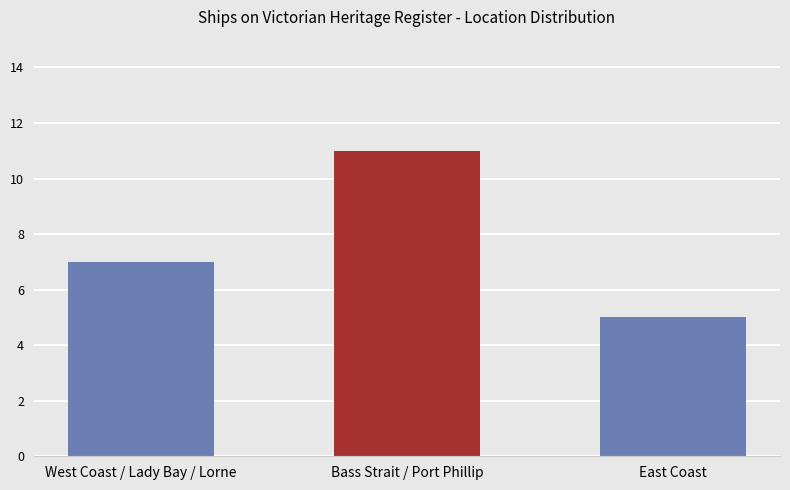

What is the value of the 1st bar from the left?

7